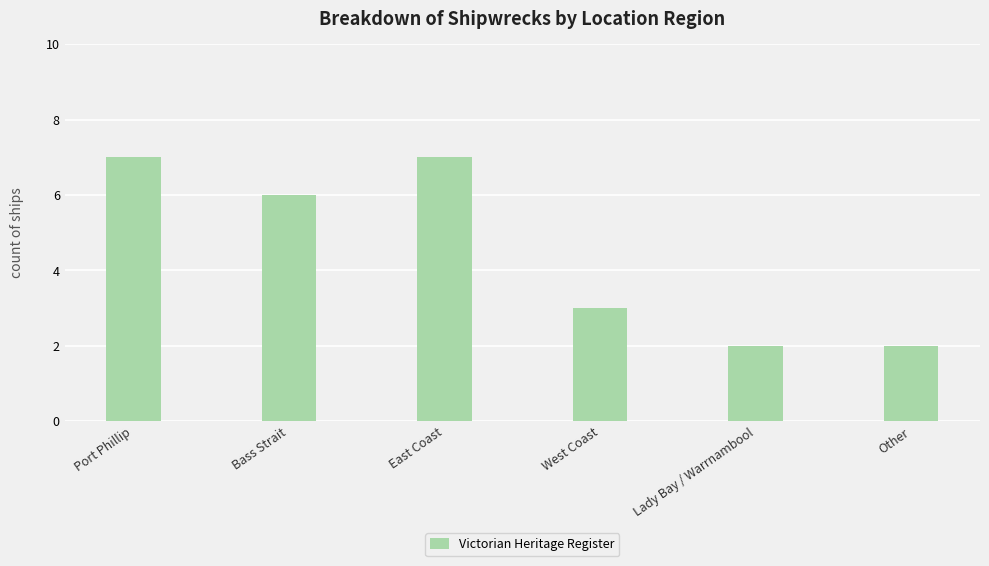

What is the sum of the values at East Coast and Bass Strait?

13